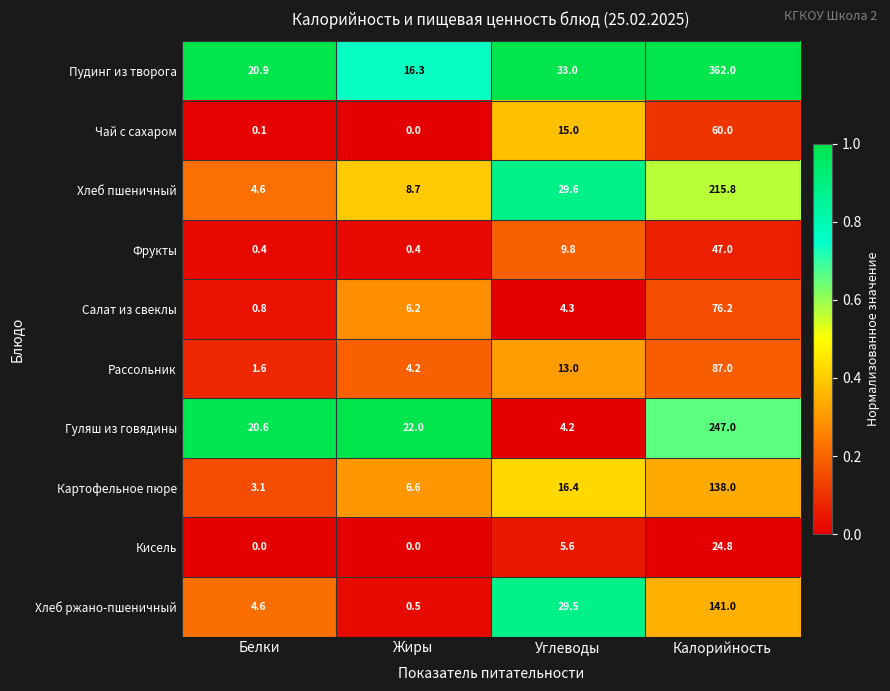

At which category does the chart reach its peak across all series?

Калорийность